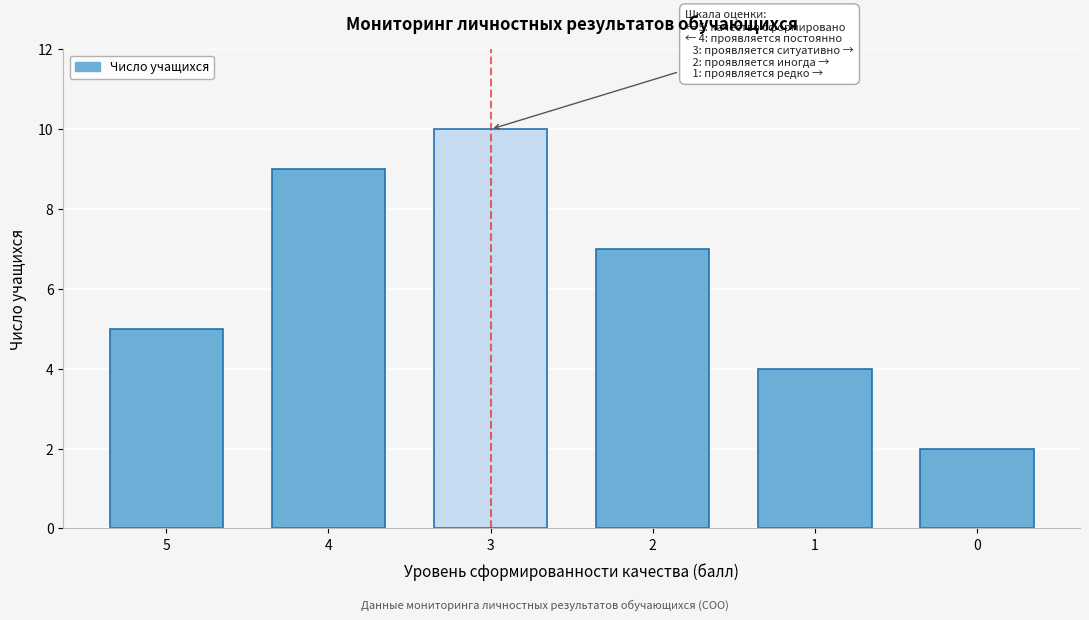

Reading right to left, what are all the values shown in this chart?

2	4	7	10	9	5